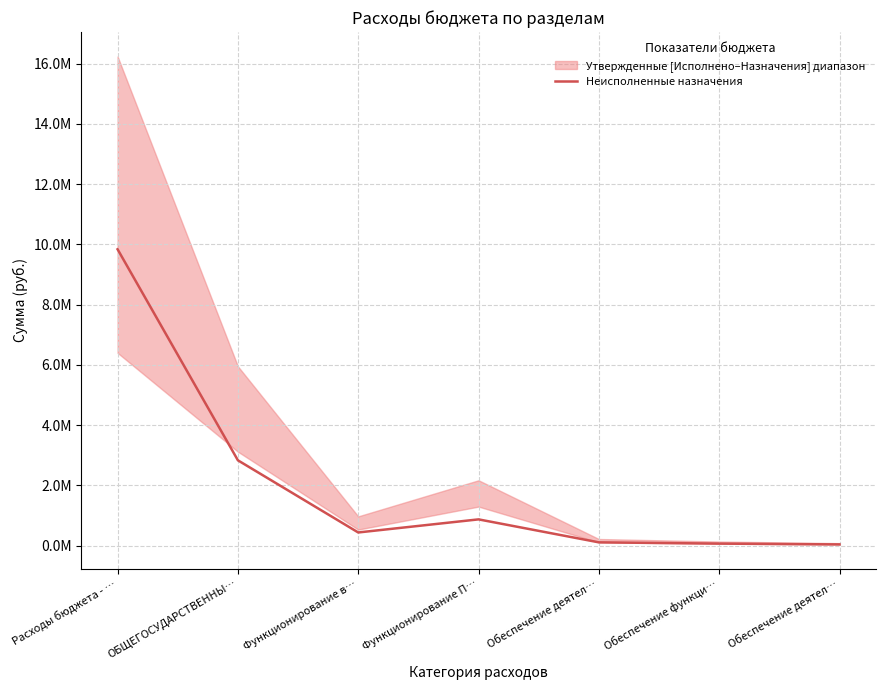

At which label is the value closest to 4938859?

ОБЩЕГОСУДАРСТВЕННЫ…